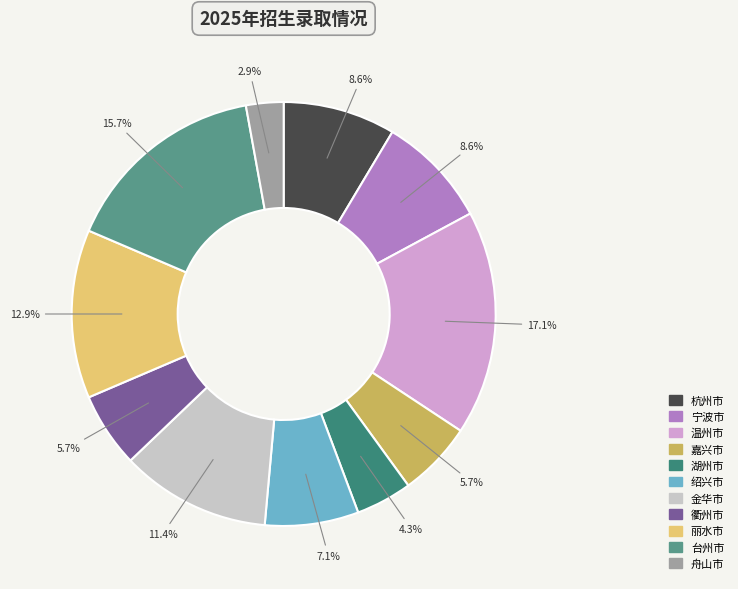

Does any single category account for the majority?

No